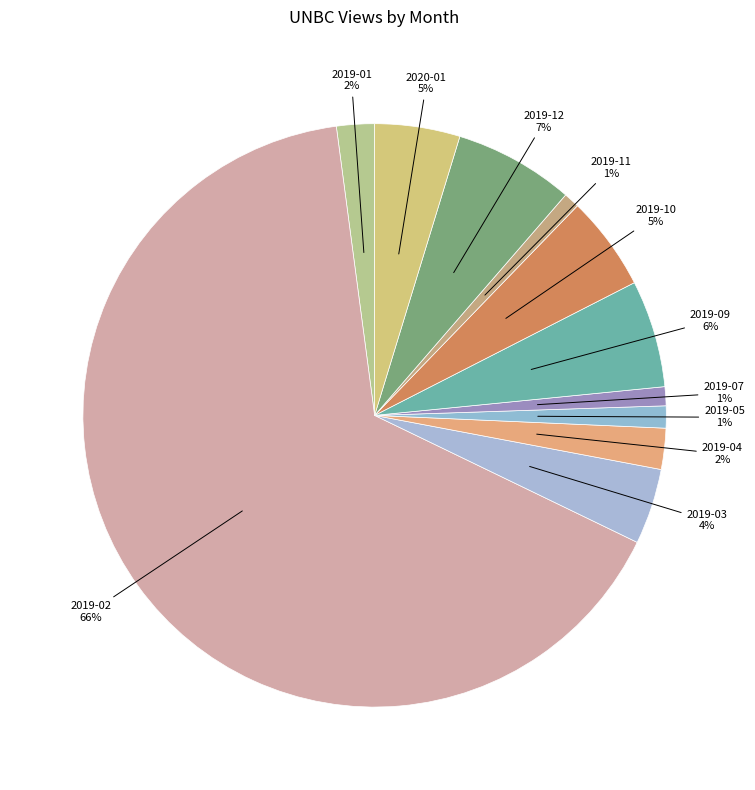

To the nearest percent, what is the difference between the largest and smallest slice percentages?

65%